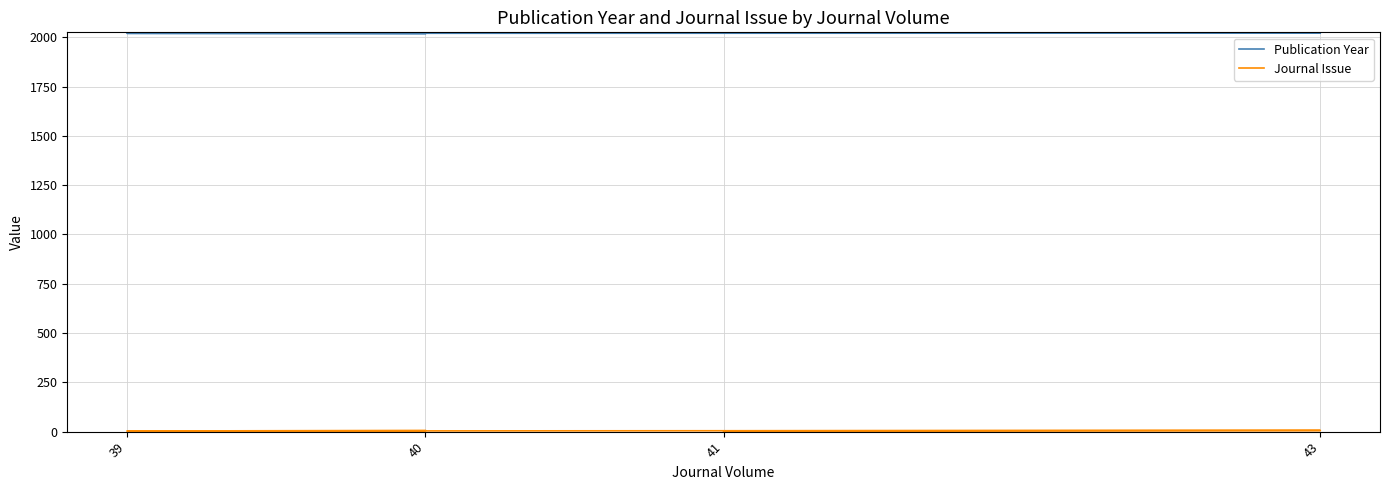

At how many categories does at least one series exceed 1939?

4